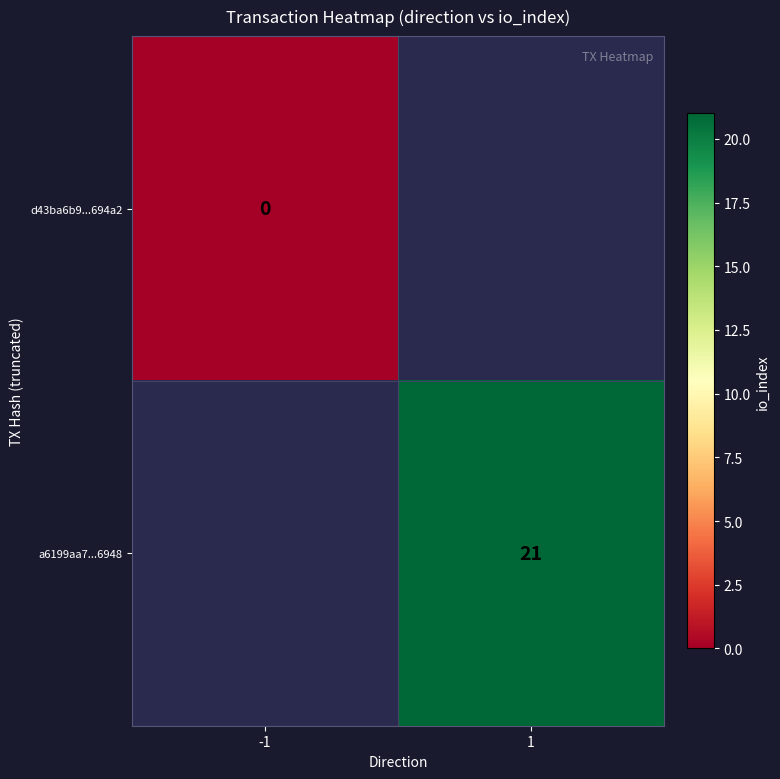

Rank the series at -1 from lowest to highest value.

d43ba6b9...694a2, a6199aa7...6948